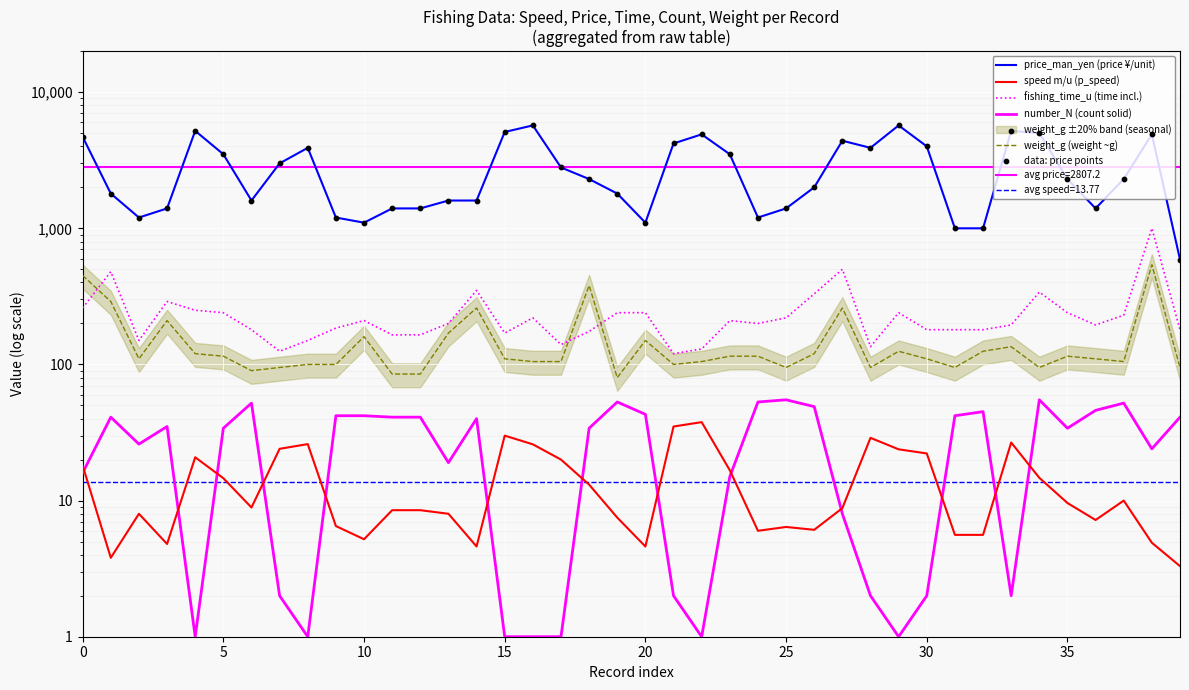

At which category is the sum across all series the highest?

29